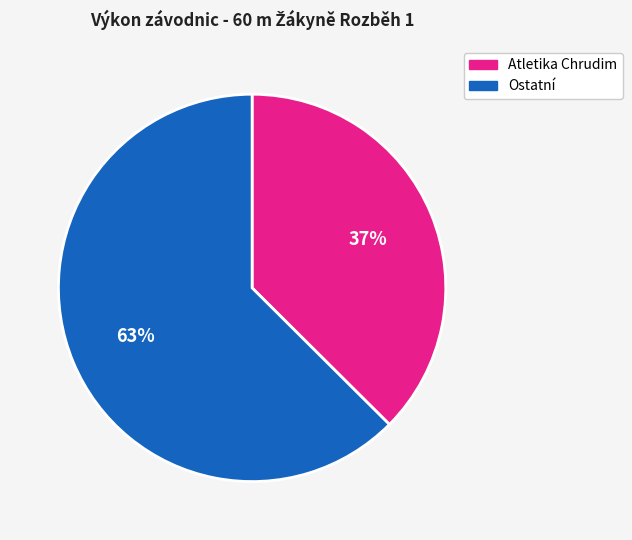

Is there a majority slice in this chart?

Yes